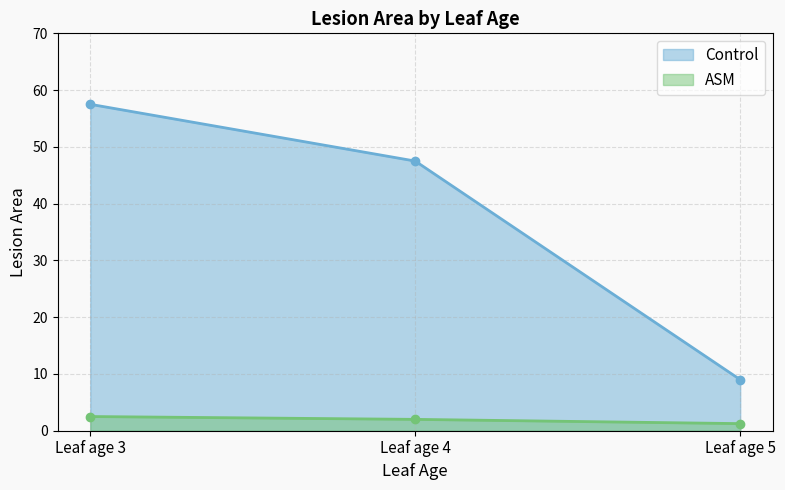

Which has a higher value, Leaf age 3 or Leaf age 5?

Leaf age 3